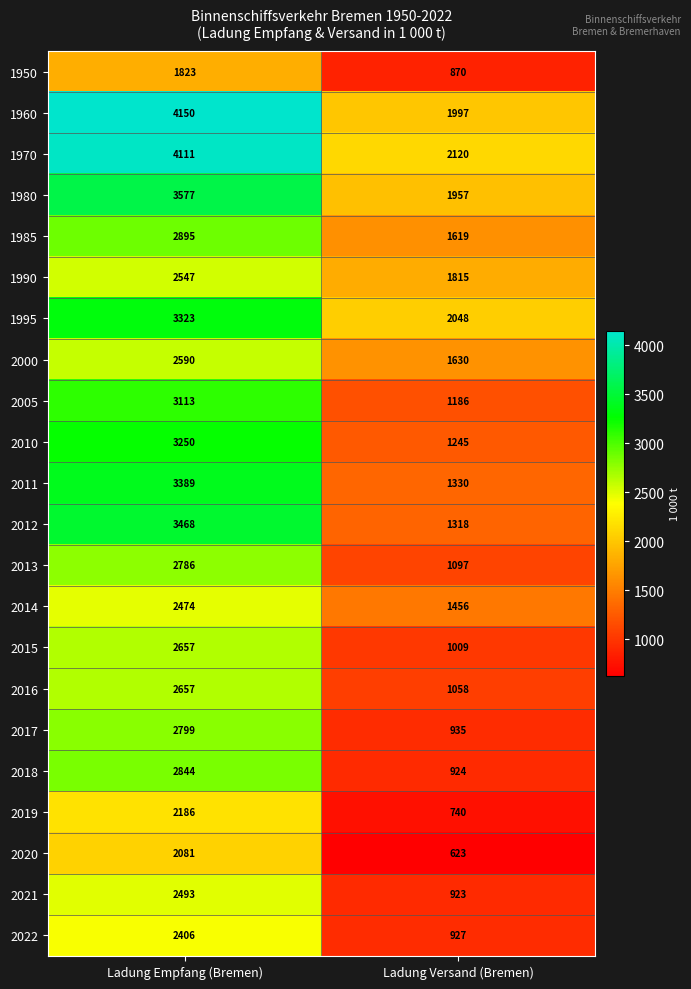

What is the average value of the 2020 series?

1352